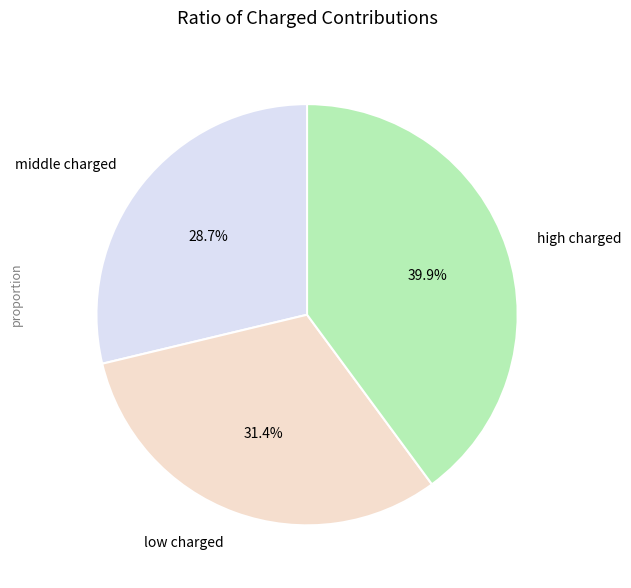

What is the largest slice in the pie chart?

high charged